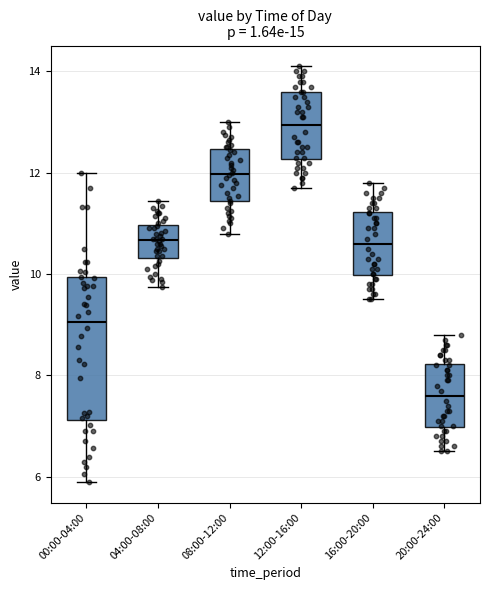

Which box has the highest median line?

12:00-16:00